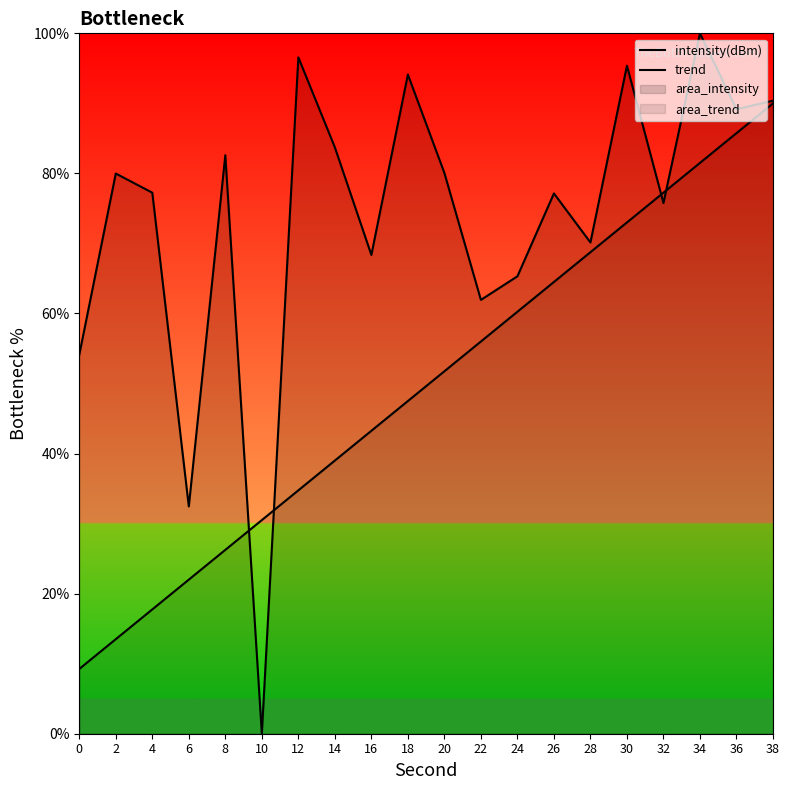

At how many categories does at least one series exceed 4?

20